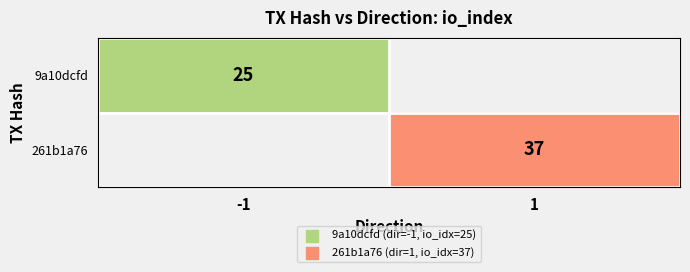

True or false: 261b1a76 has a value of 60 at 1.

False